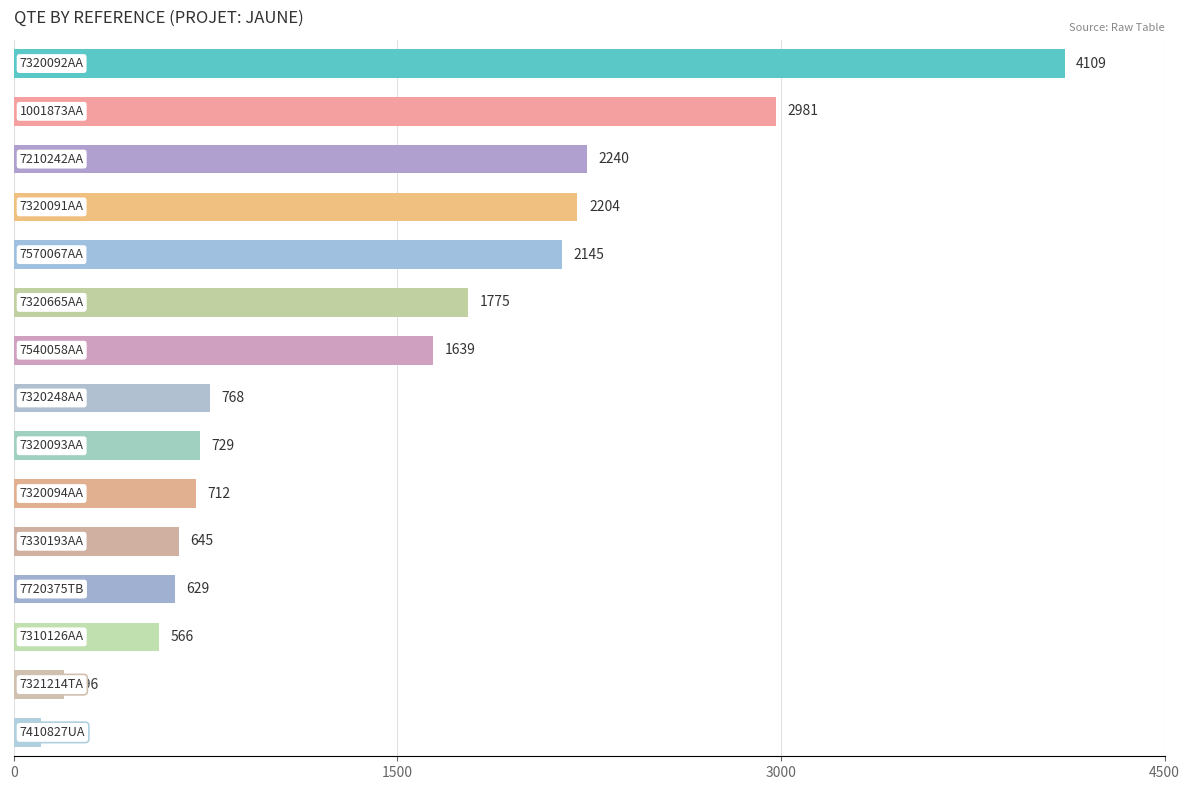

Reading bottom to top, transcribe all the data shown in this chart.

106	196	566	629	645	712	729	768	1639	1775	2145	2204	2240	2981	4109